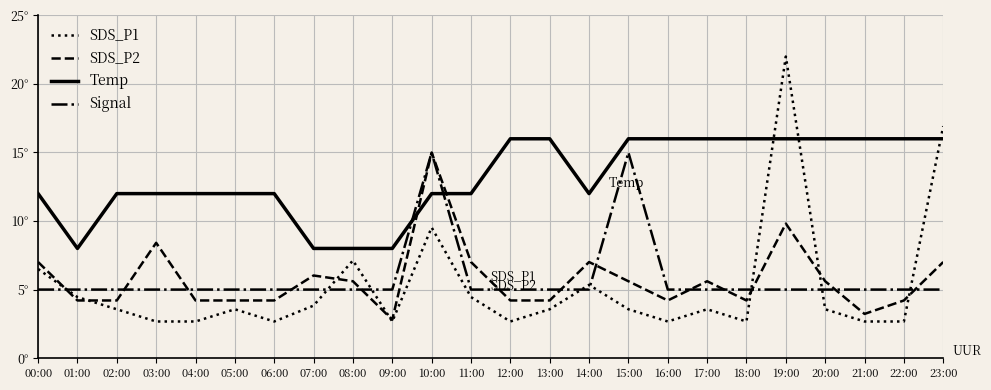

Does the chart display data point markers on the line(s)?

No